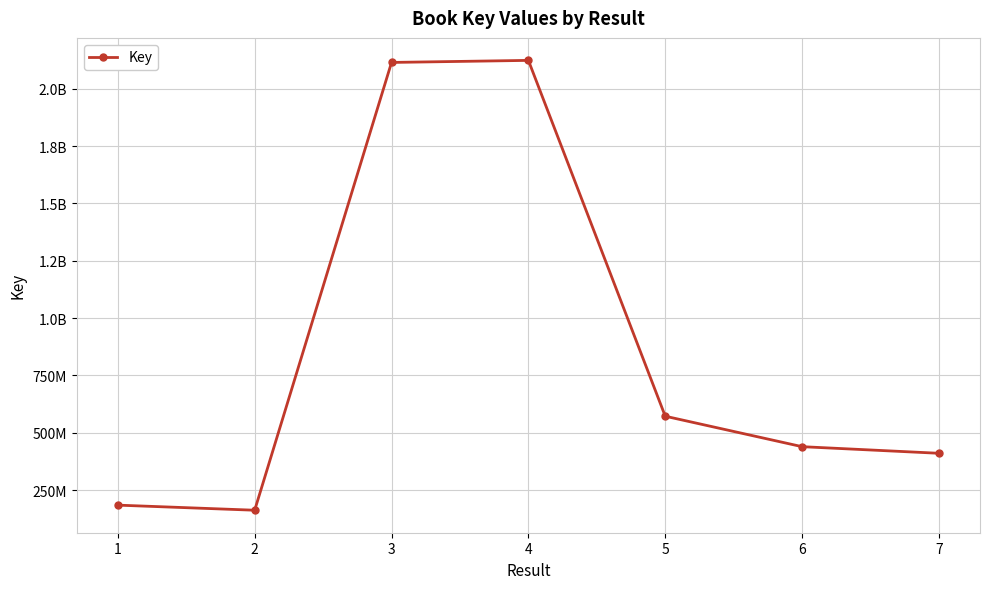

The value at 7 is 224653209. True or false?

False